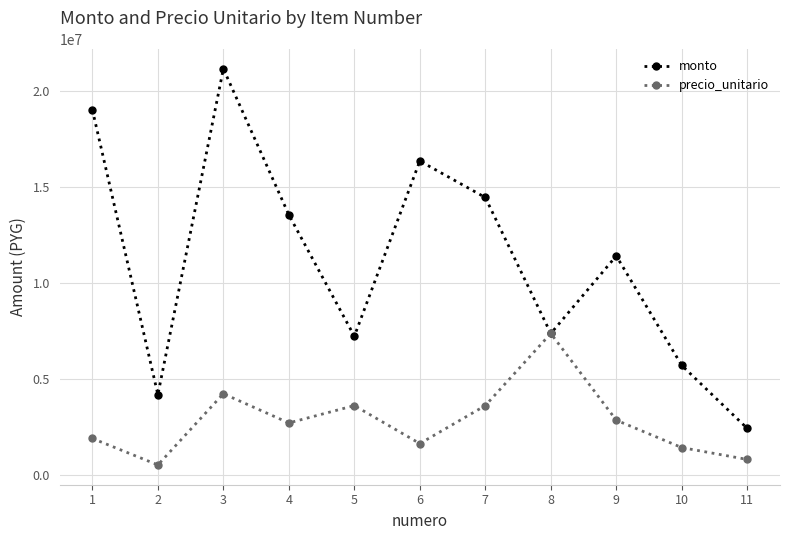

At which category is the sum across all series the highest?

3